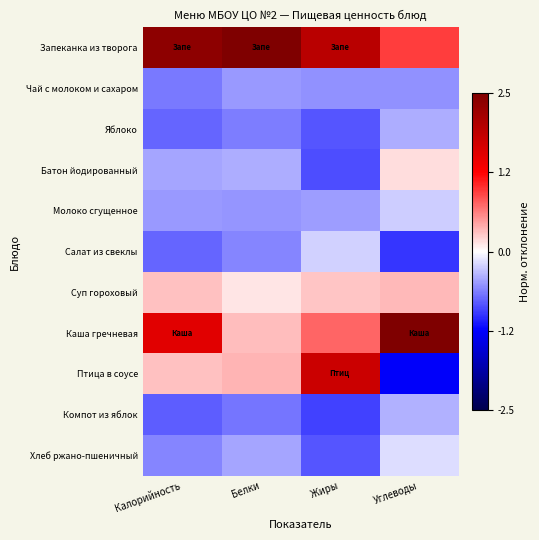

Which label corresponds to the largest value in the chart?

Белки